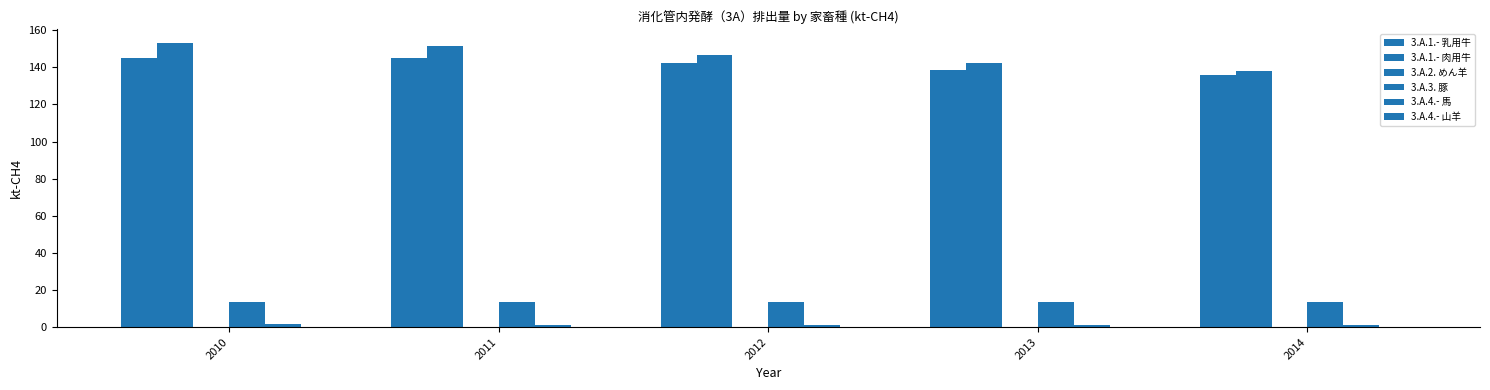

At which label does 3.A.4.- 山羊 reach its minimum?

2010